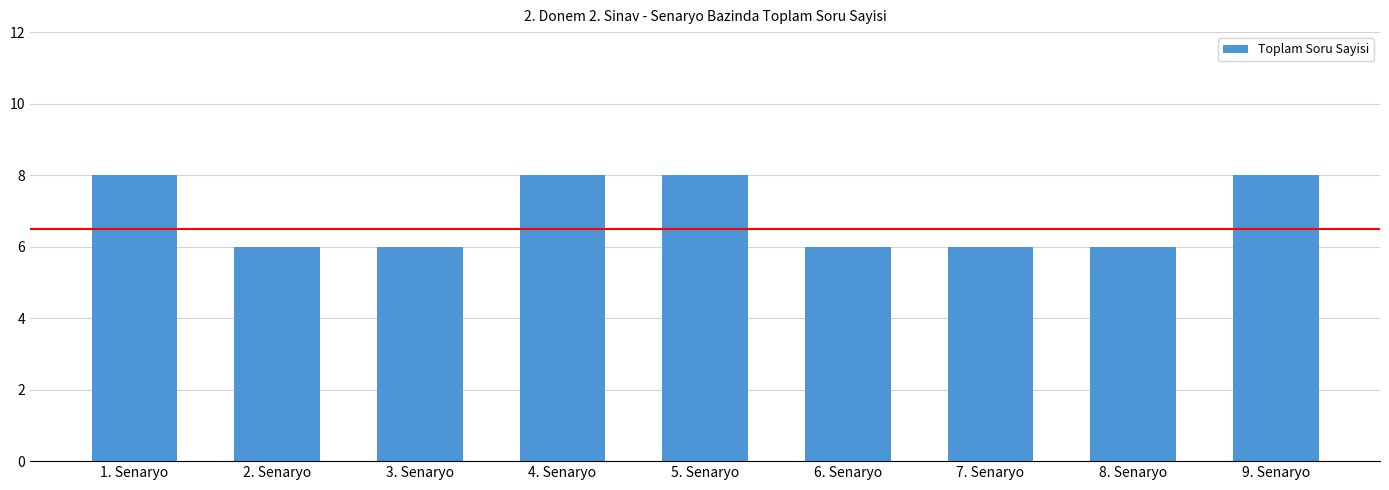

How many categories are shown in the chart?

9